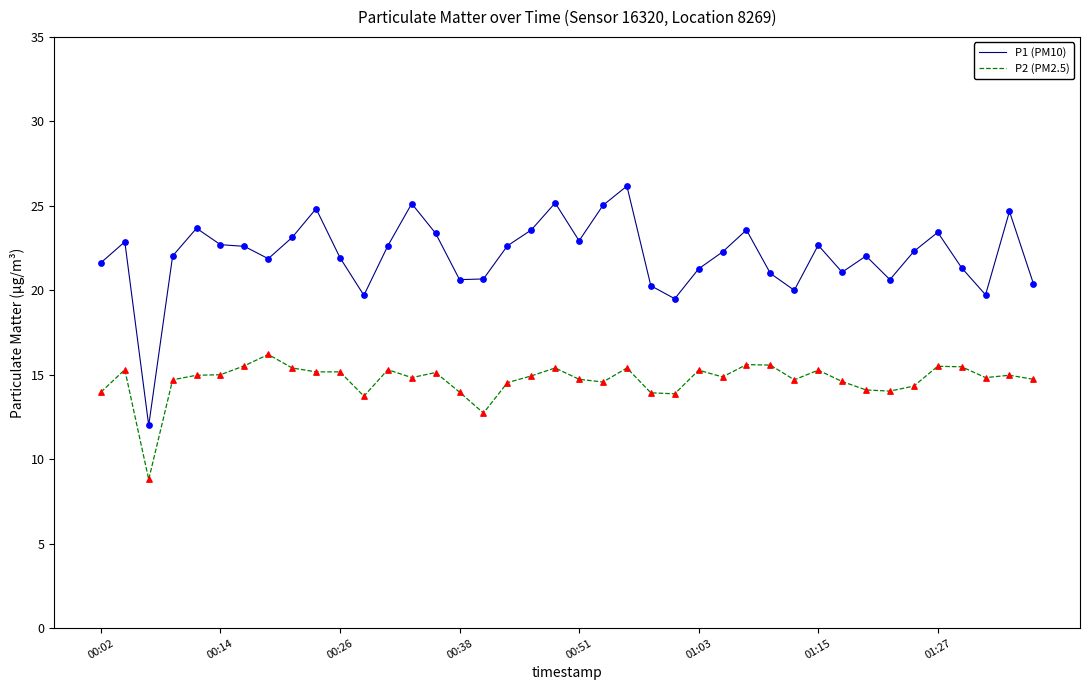

Which series has the largest total across all categories?

P1 (PM10)